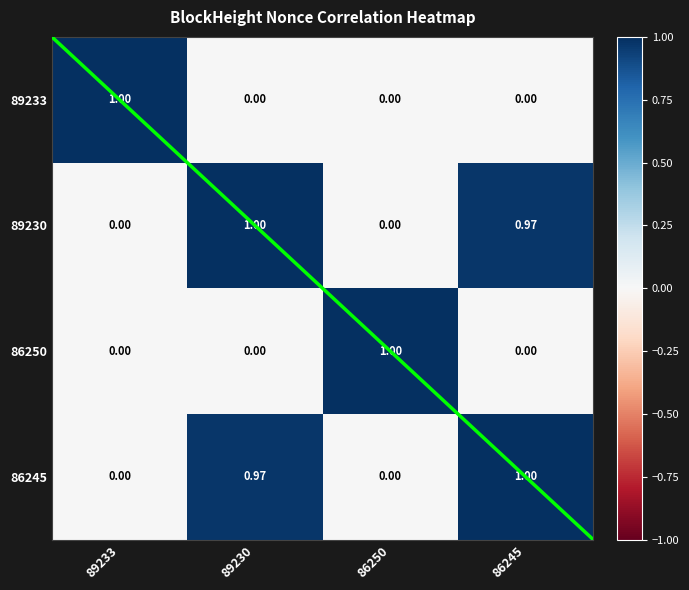

How many positive values does the 86250 series have?

1